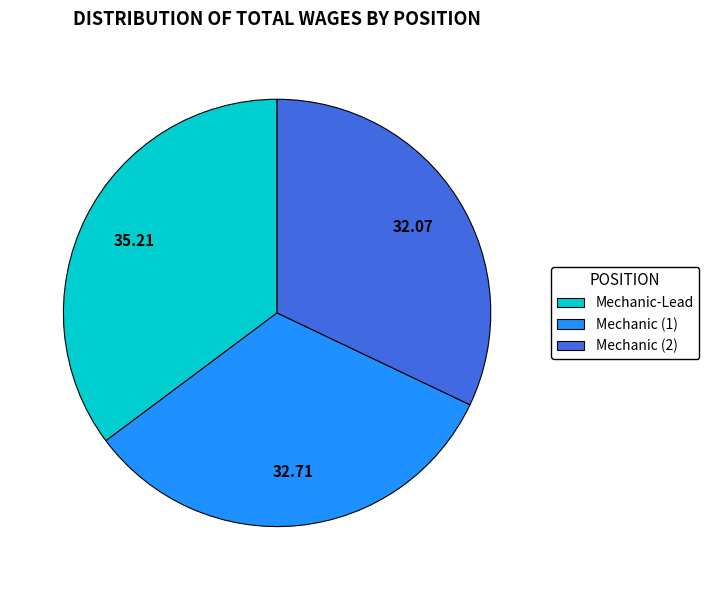

Which slice is the smallest?

Mechanic (2)